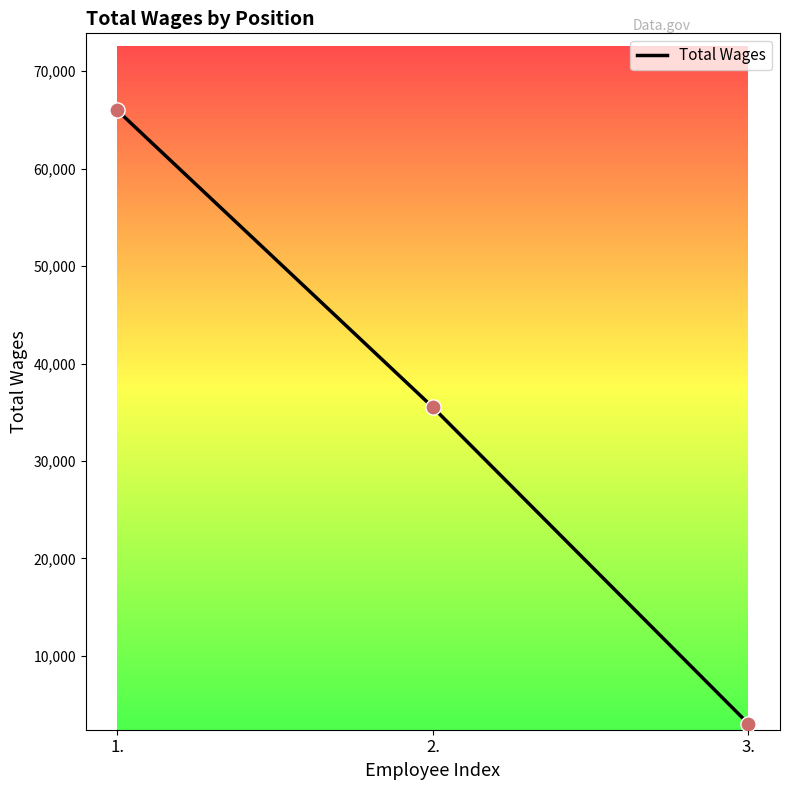

What is the change in value from 2. to 3.?

-32475